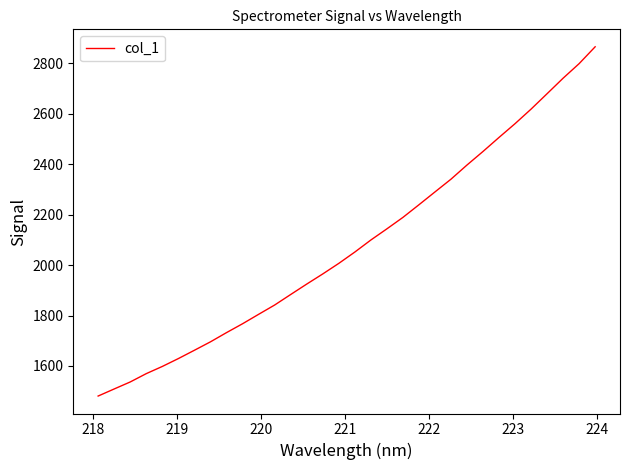

What is the difference between the maximum and minimum values?

1385.0